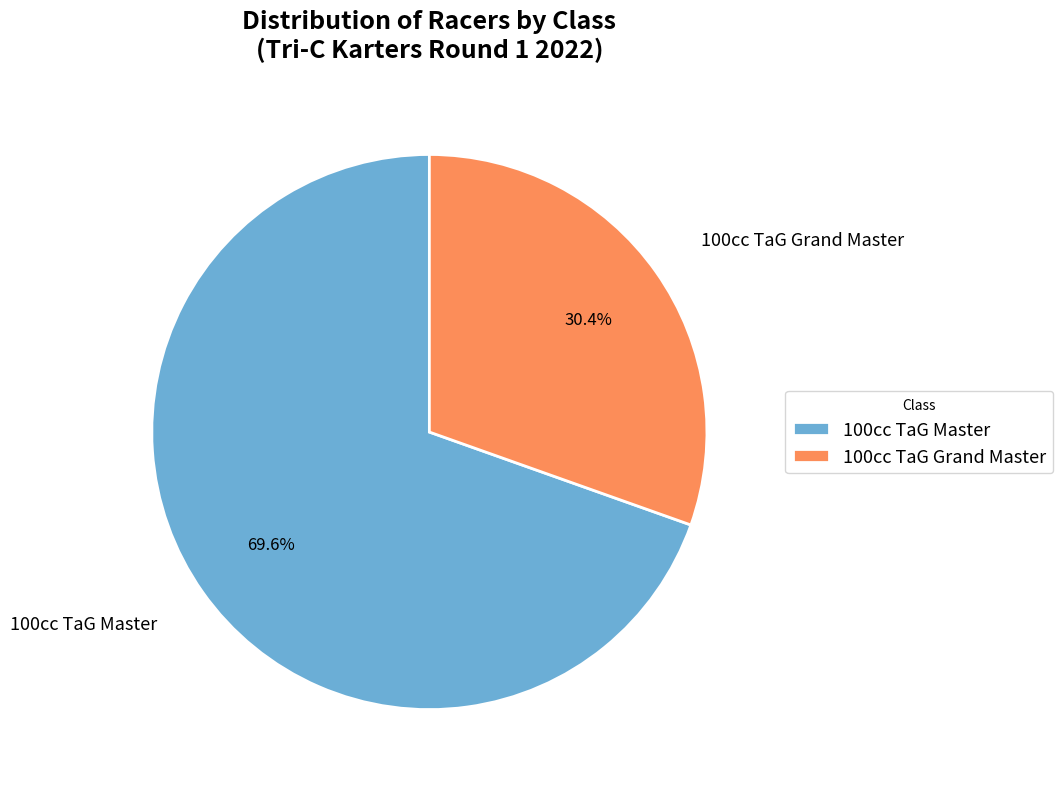

How many segments does this pie chart have?

2